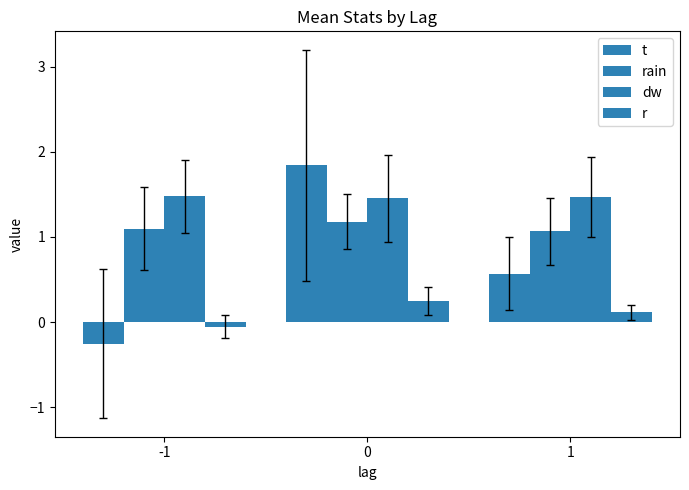

What is the value of the r bar at the 2nd from the left?

0.2